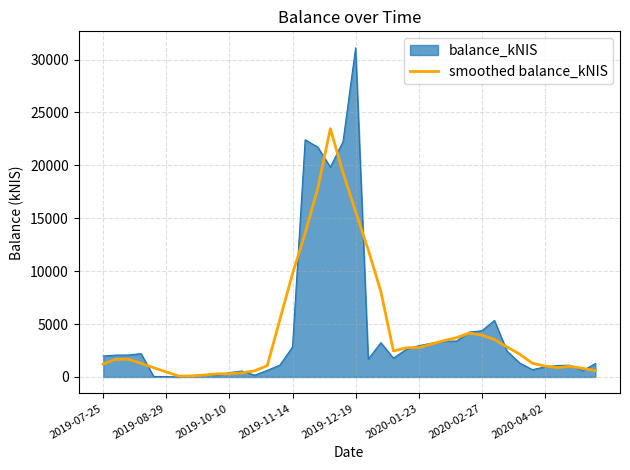

Which series has the largest range (max minus min)?

balance_kNIS